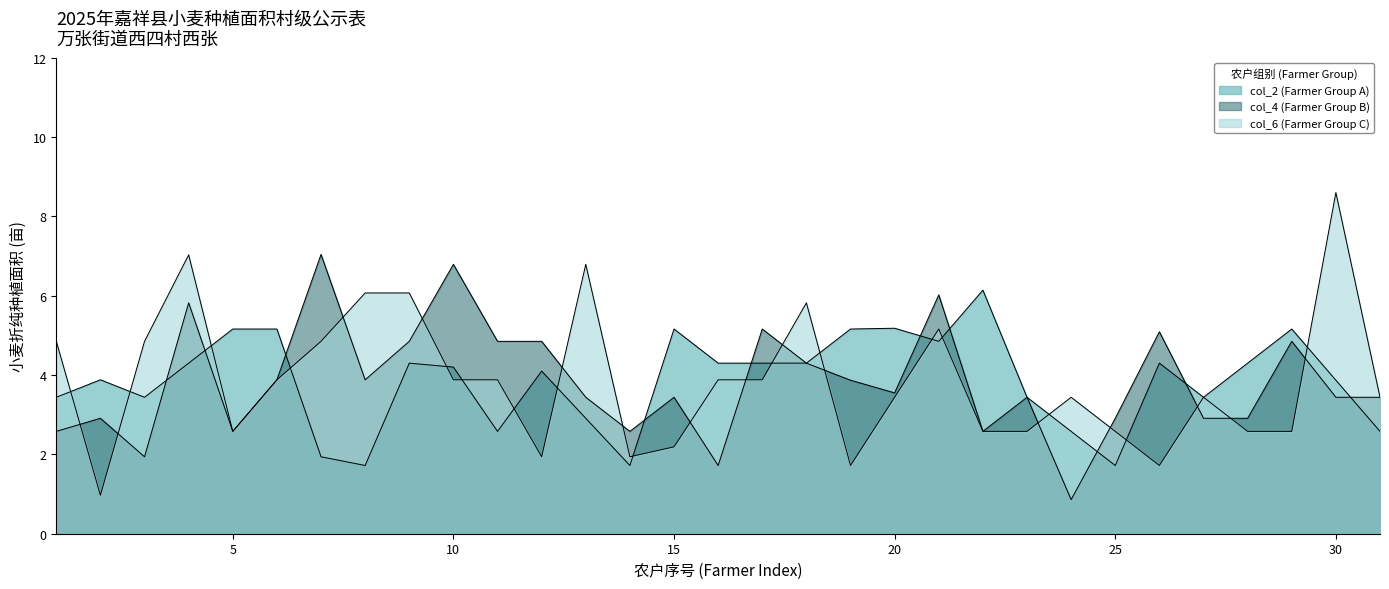

Rank the series by their average value, from lowest to highest.

col_4 (Farmer Group B), col_6 (Farmer Group C), col_2 (Farmer Group A)